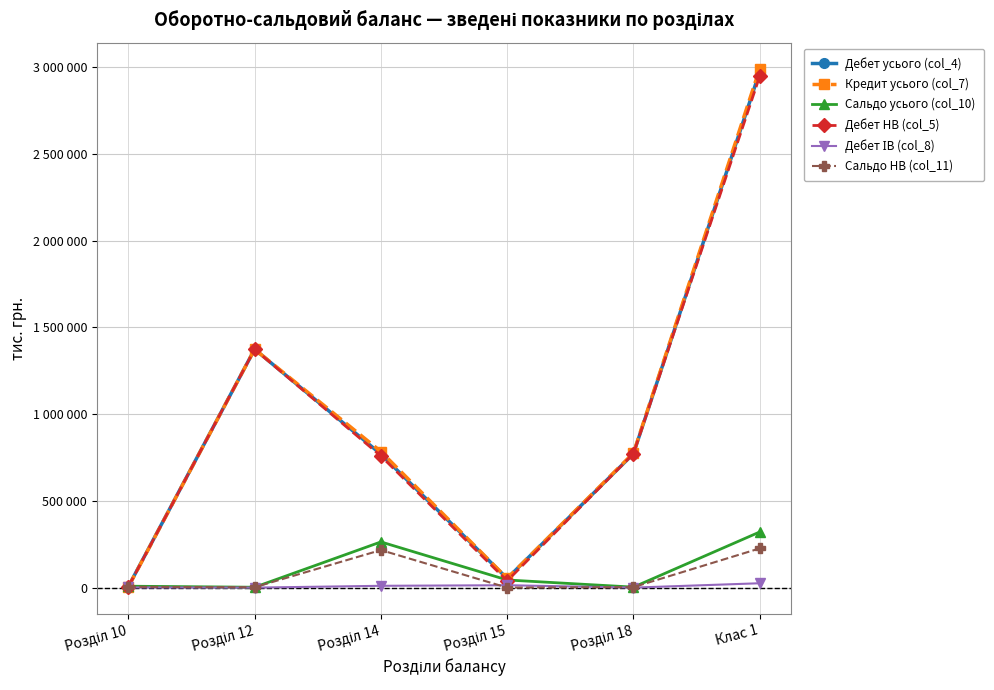

Does the chart have visible grid lines?

Yes